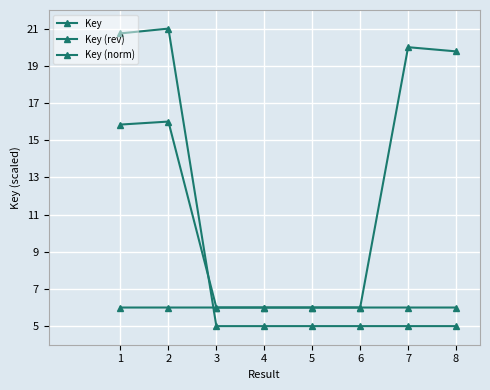

Does the chart display data point markers on the line(s)?

Yes